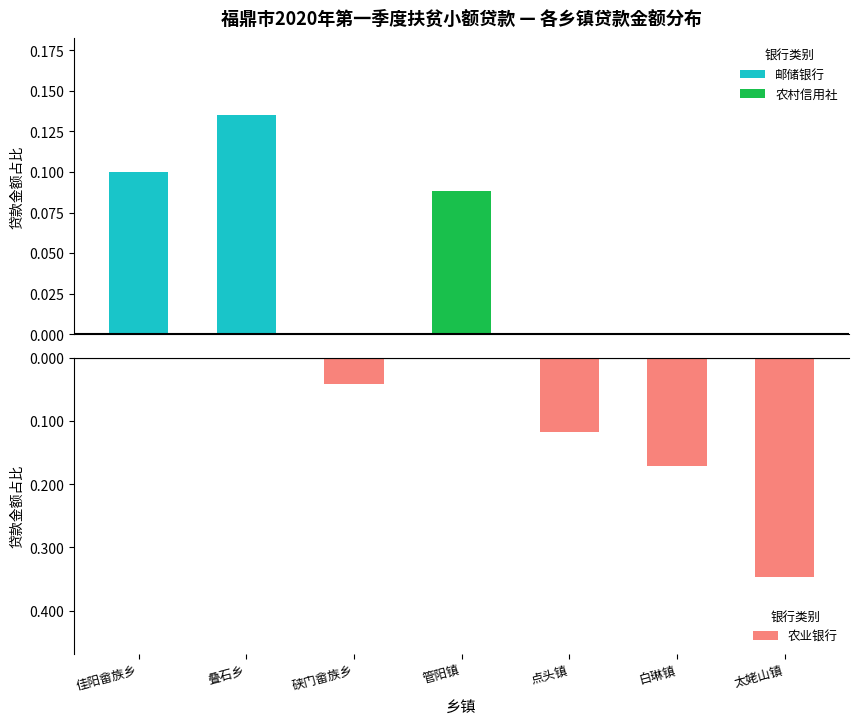

Reading right to left, what are all the values shown in this chart?

邮储银行: 0.0	0.0	0.0	0.0	0.0	0.1	0.1
农村信用社: 0.0	0.0	0.0	0.1	0.0	0.0	0.0
农业银行: -0.3	-0.2	-0.1	0.0	-0.0	0.0	0.0